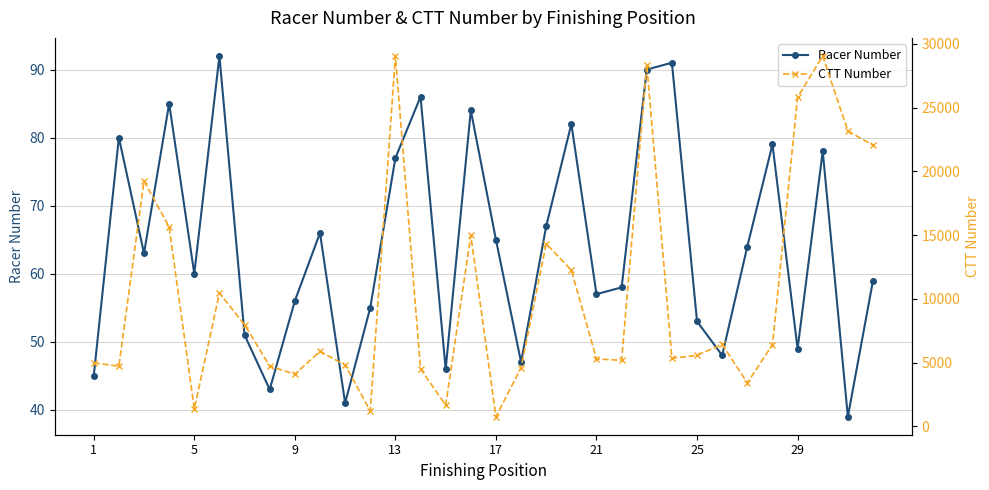

What is the minimum value for Racer Number?

39